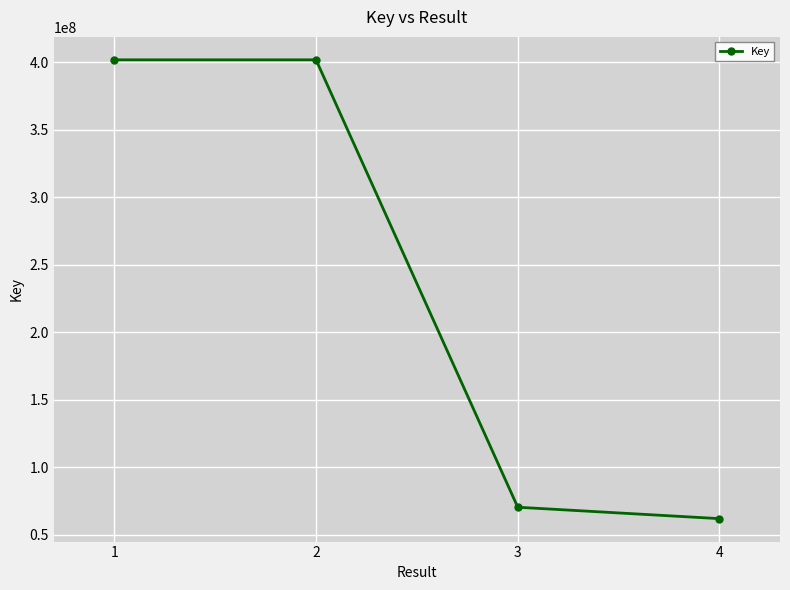

What is the difference between the values at 2 and 3?

331210743